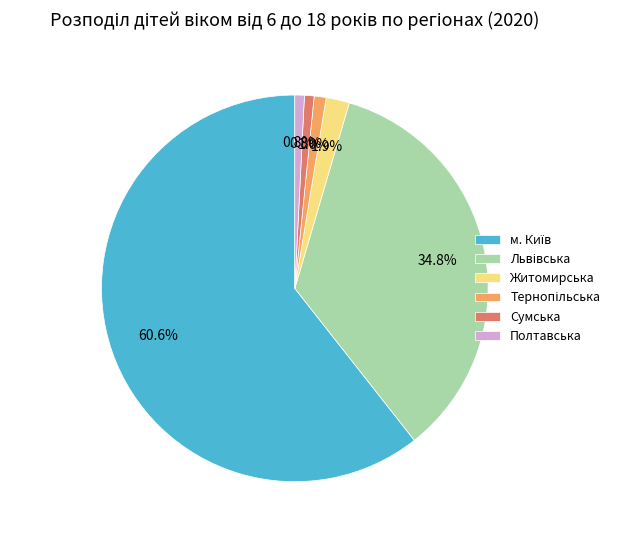

Between Житомирська and Сумська, which is larger?

Житомирська